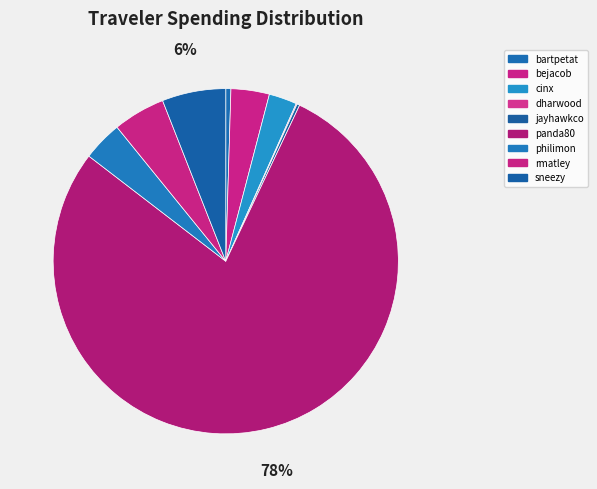

To the nearest percent, what is the average slice percentage?

11%